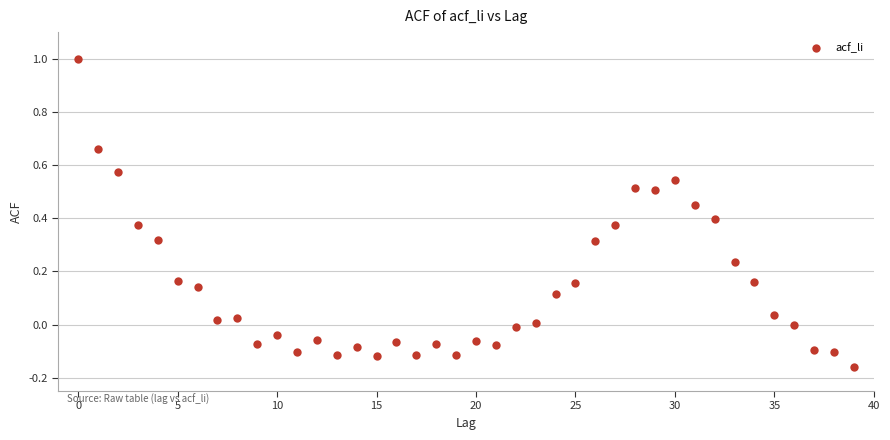

What is the range of Y values (max minus min)?

1.2